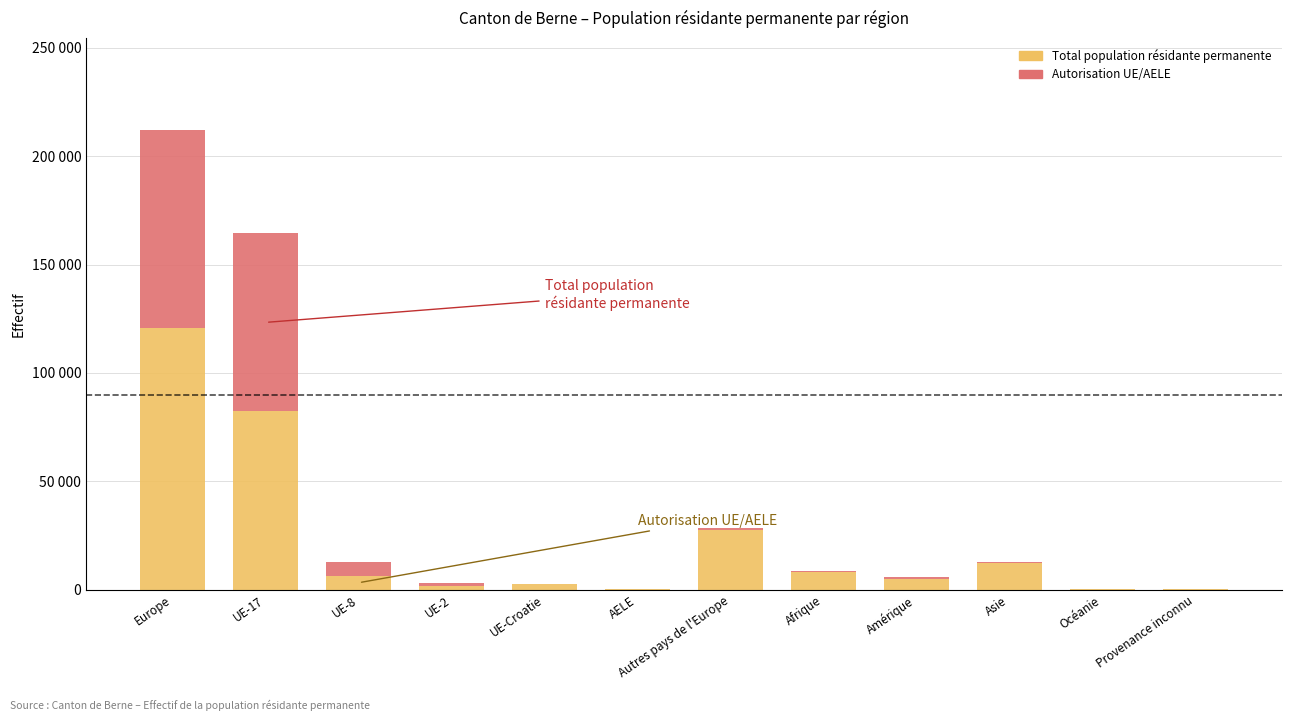

At which label does Autorisation UE/AELE first exceed 711?

Europe